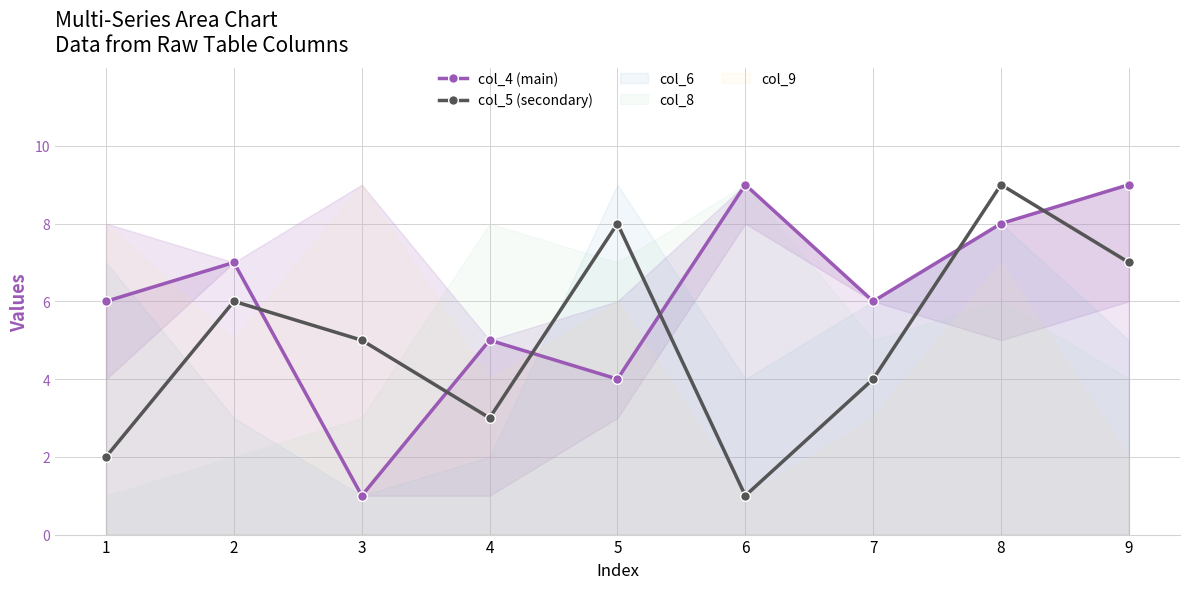

Which category has the highest value across all series?

6